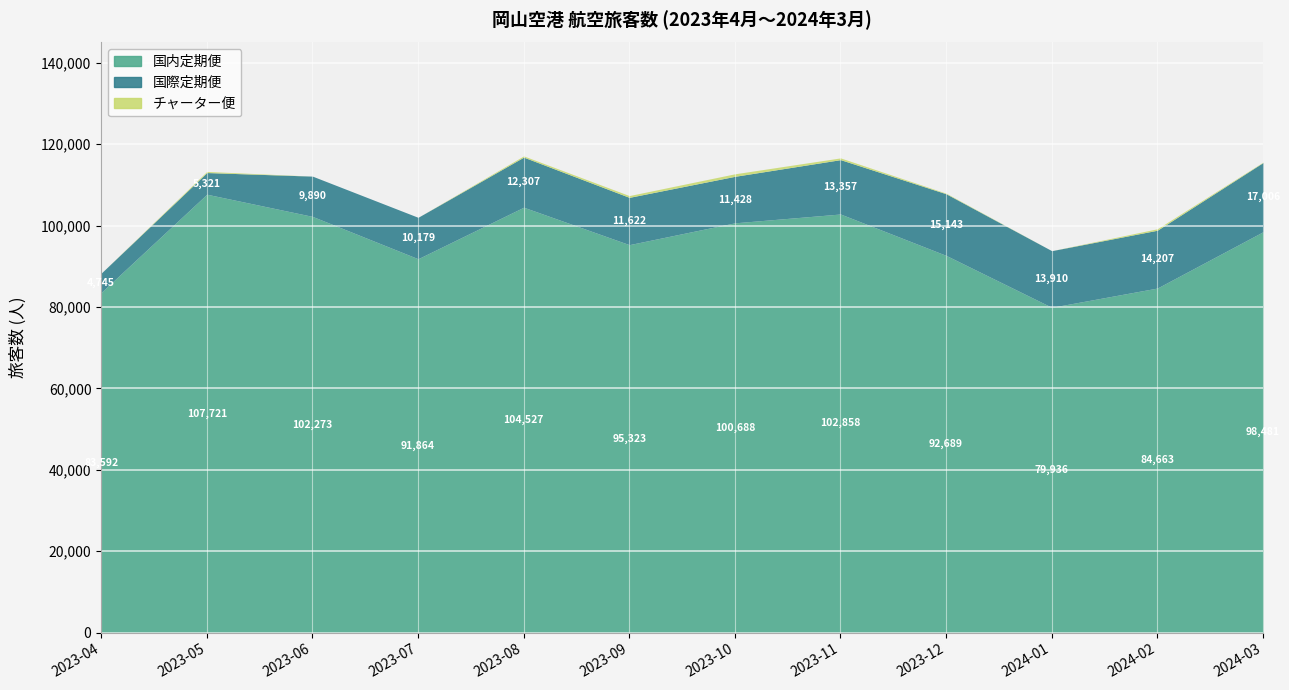

At which category does チャーター便 reach its first local peak?

2023-05